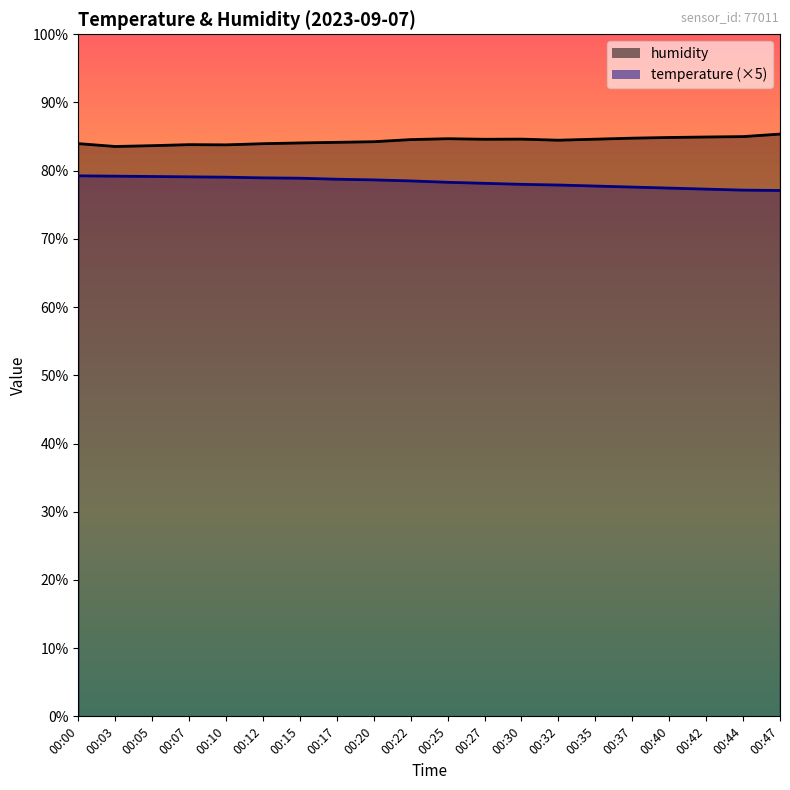

What is the total value across all series at 00:05?

162.8